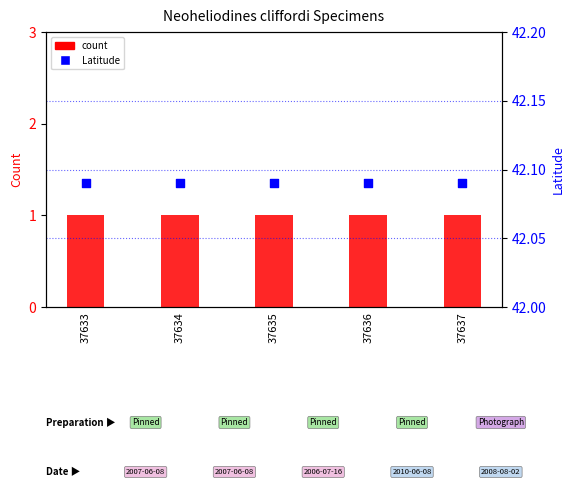

Which series has the widest spread of Y values?

count